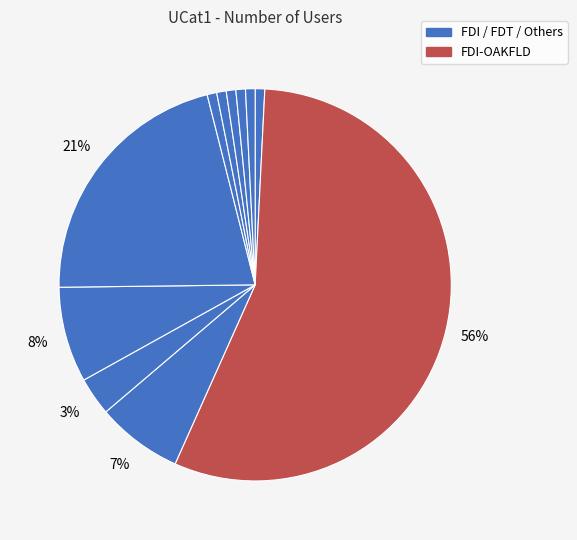

How many segments does this pie chart have?

11